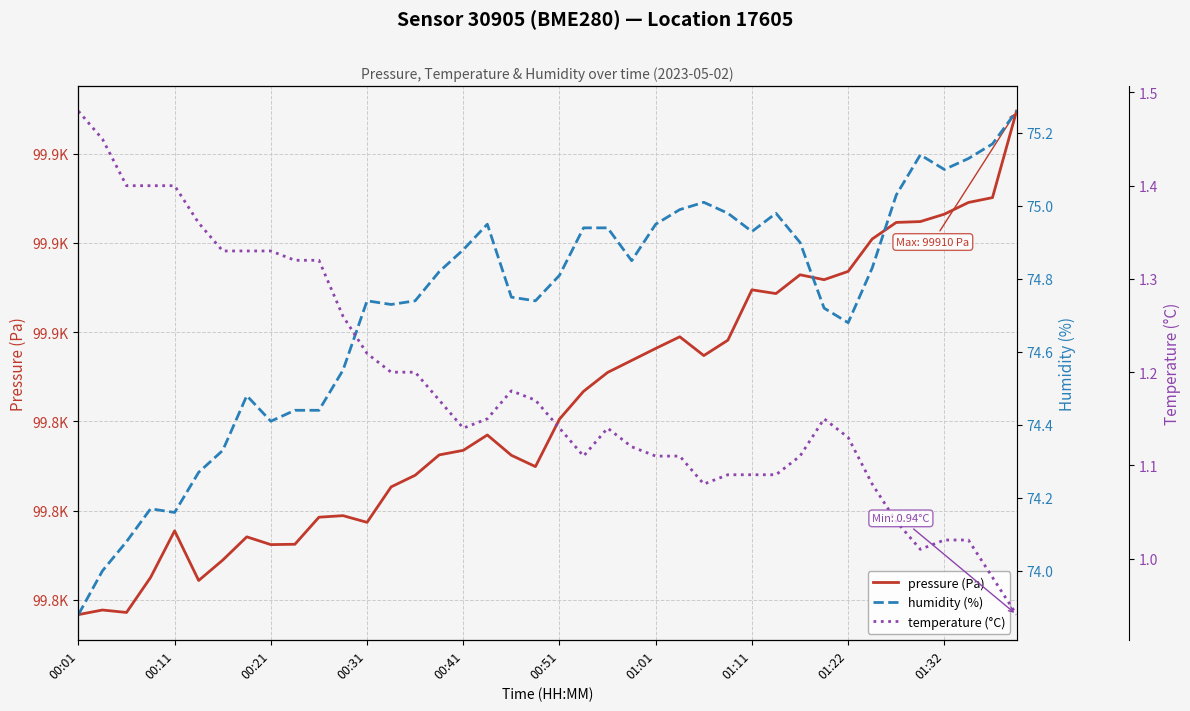

How many data points in pressure (Pa) are less than 99840?

20